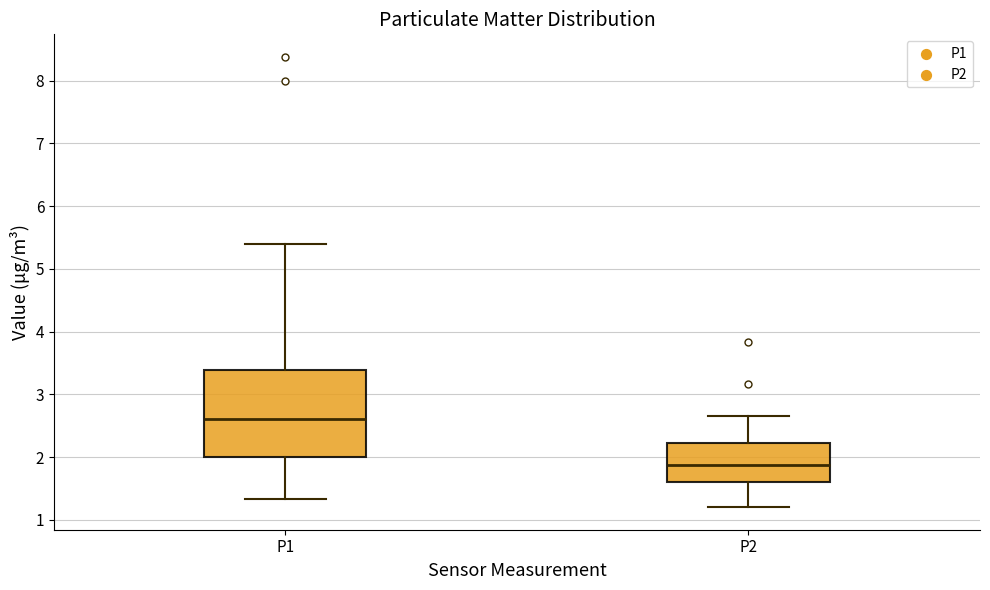

Which box has the highest median line?

P1